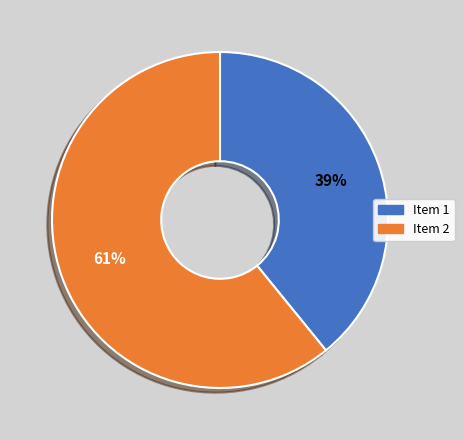

What percentage is the Item 2 slice, to the nearest percent?

61%